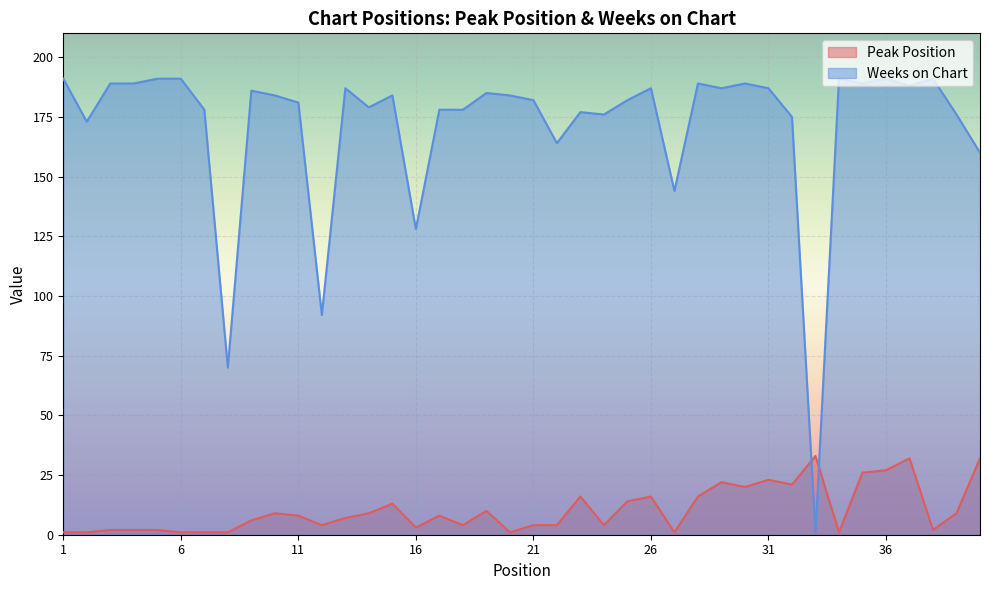

What is the total value across all series at 36?

218